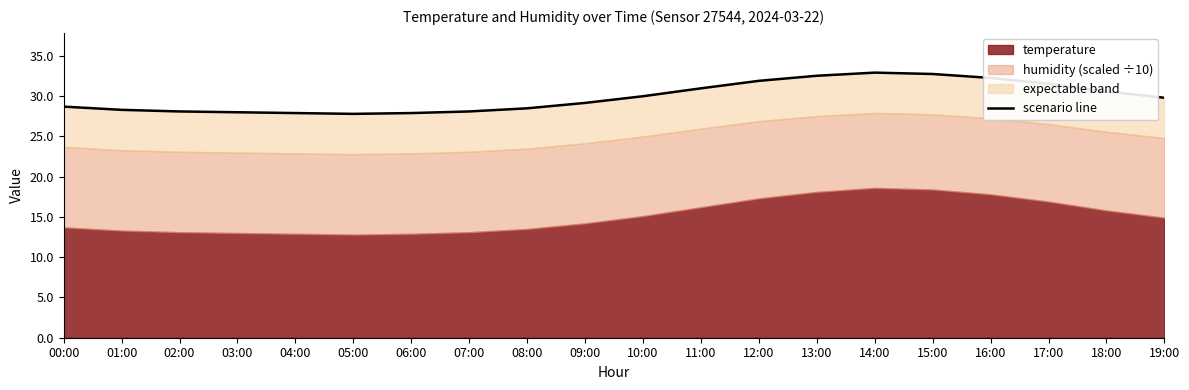

What is the average value?

29.9